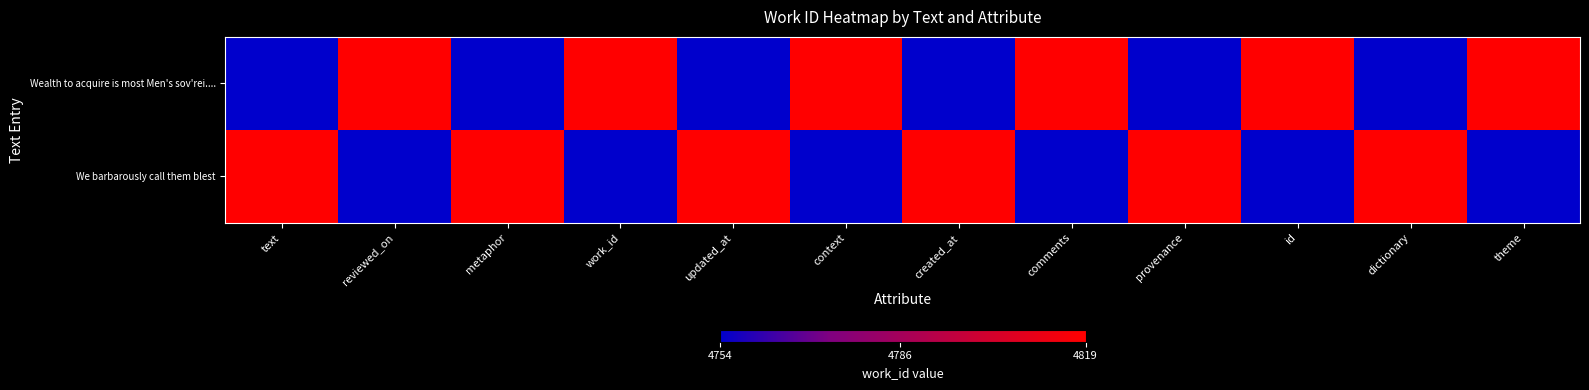

Which series has the largest total across all categories?

Wealth to acquire is most Men's sov'rei....